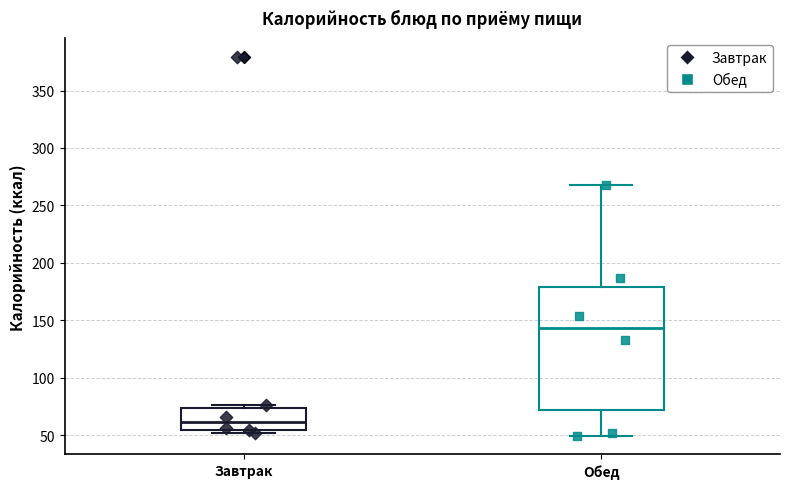

Comparing the boxes themselves (not the whiskers), which one is the tallest?

Обед